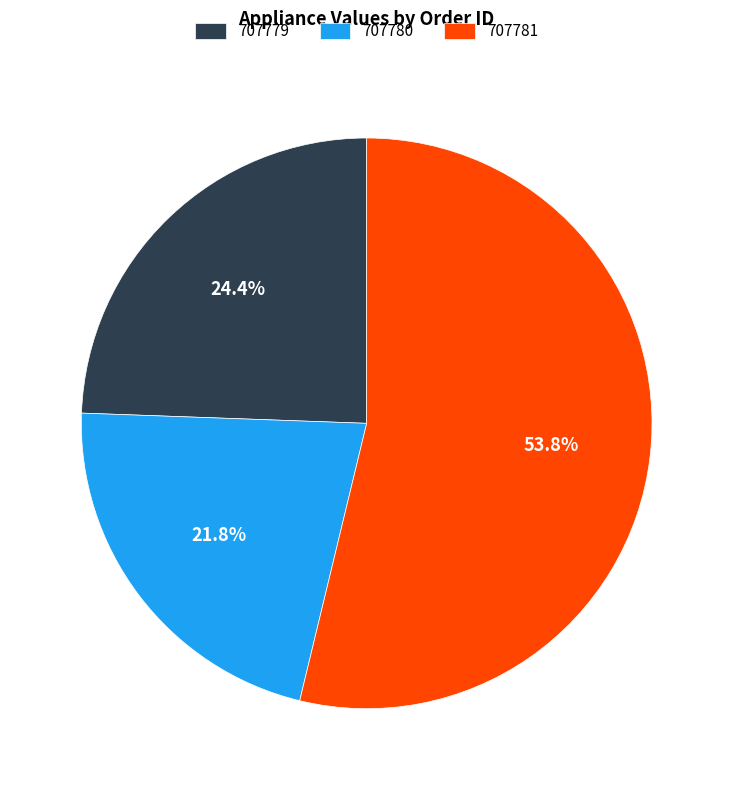

Which slice is the smallest?

707780